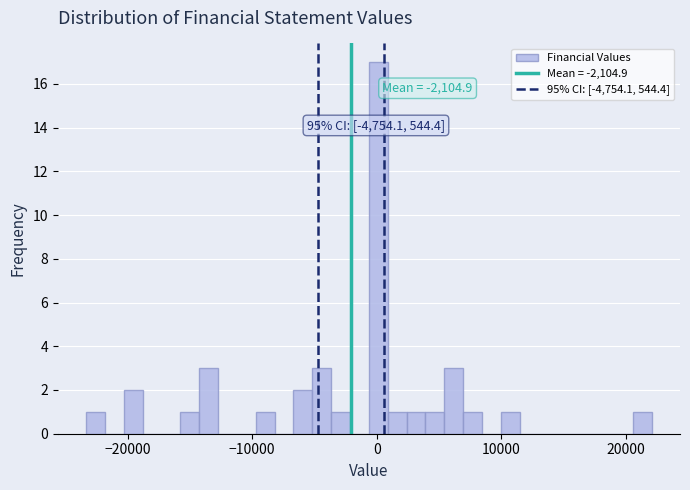

Read against the x-axis, roughly where is the centre of the tallest bar?

0